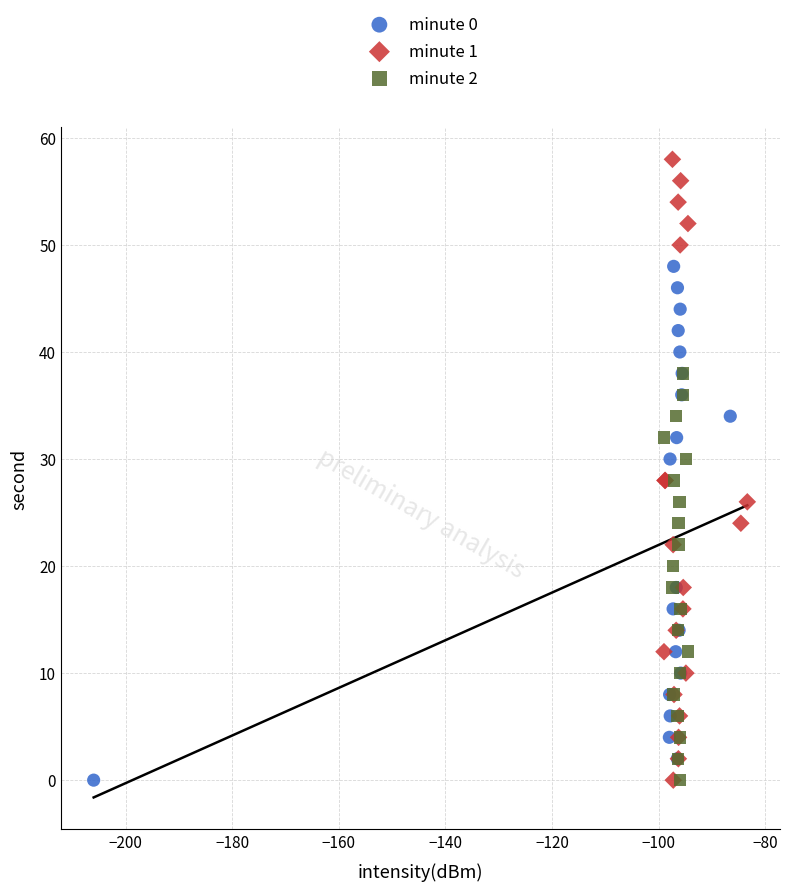

Which series has the largest Y range (max minus min)?

minute 1